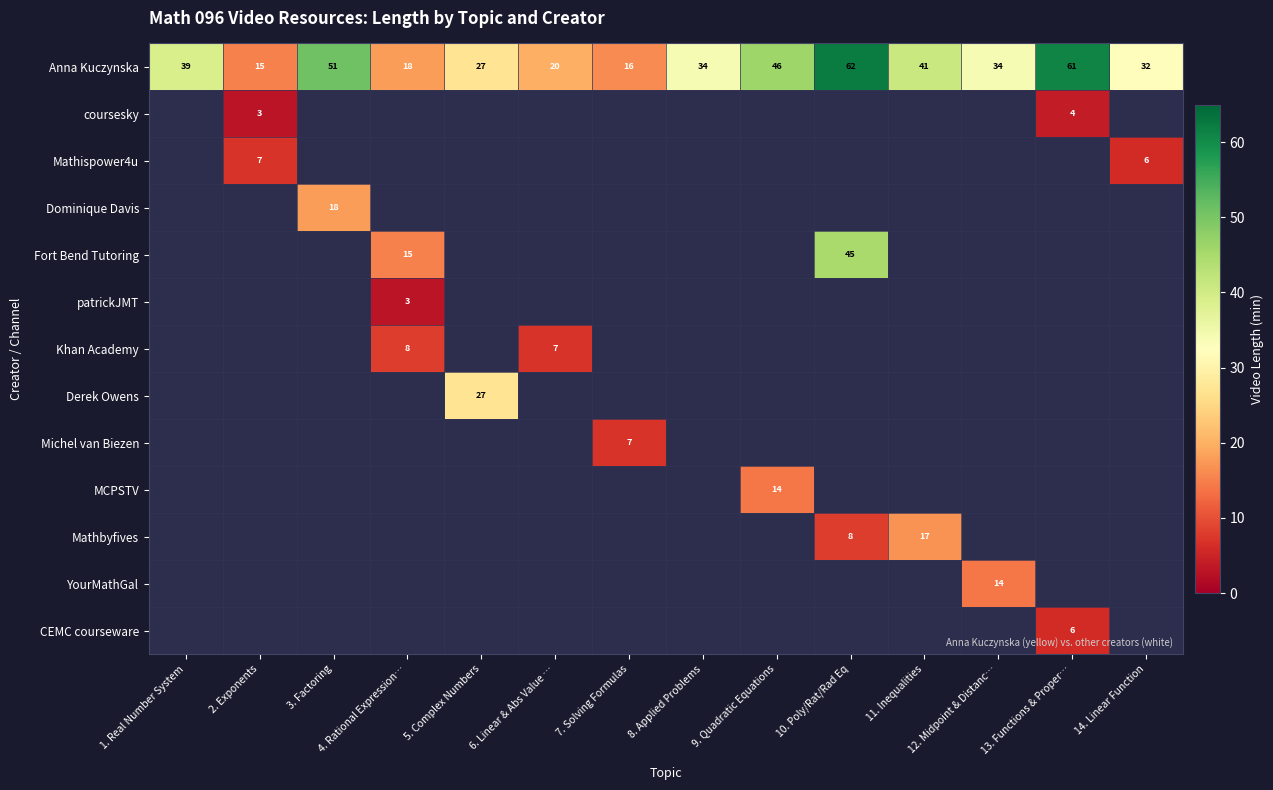

At which label does Anna Kuczynska reach its minimum?

2. Exponents